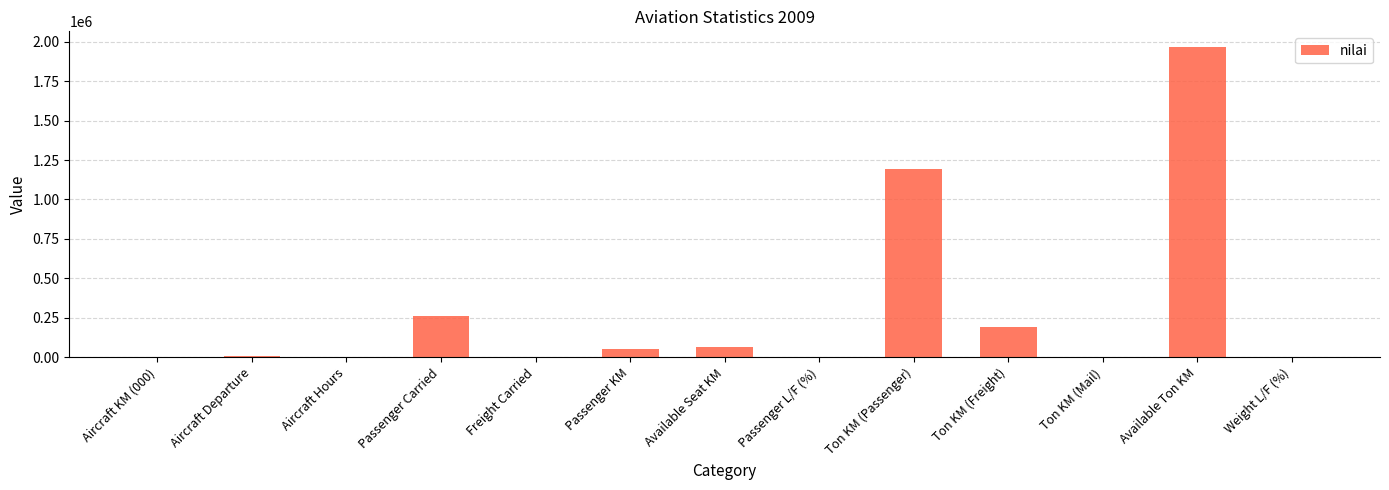

What is the change in value from Ton KM (Passenger) to Weight L/F (%)?

-1191432